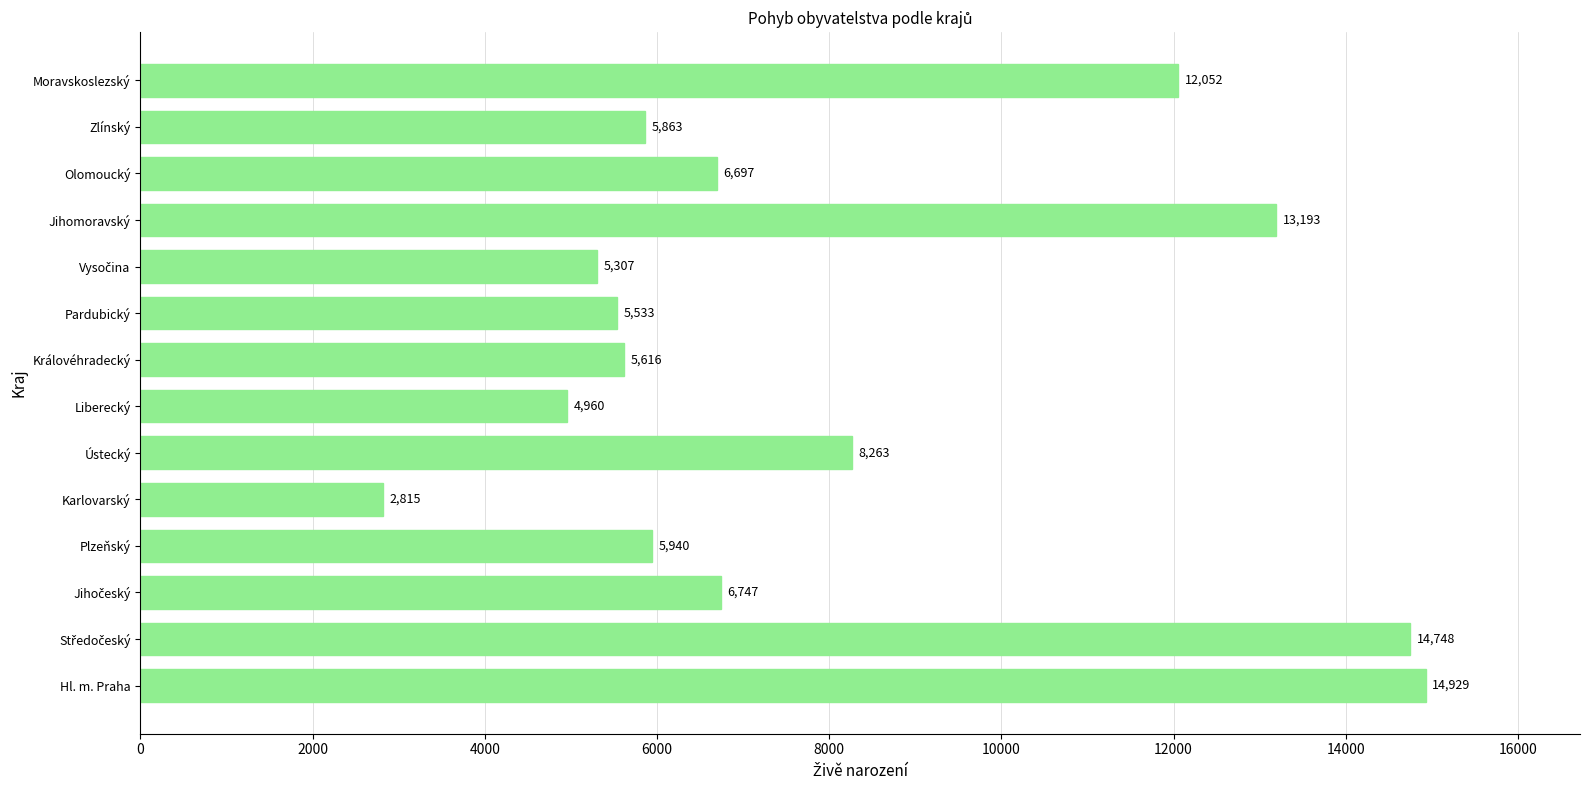

Does the chart contain stacked bars?

No